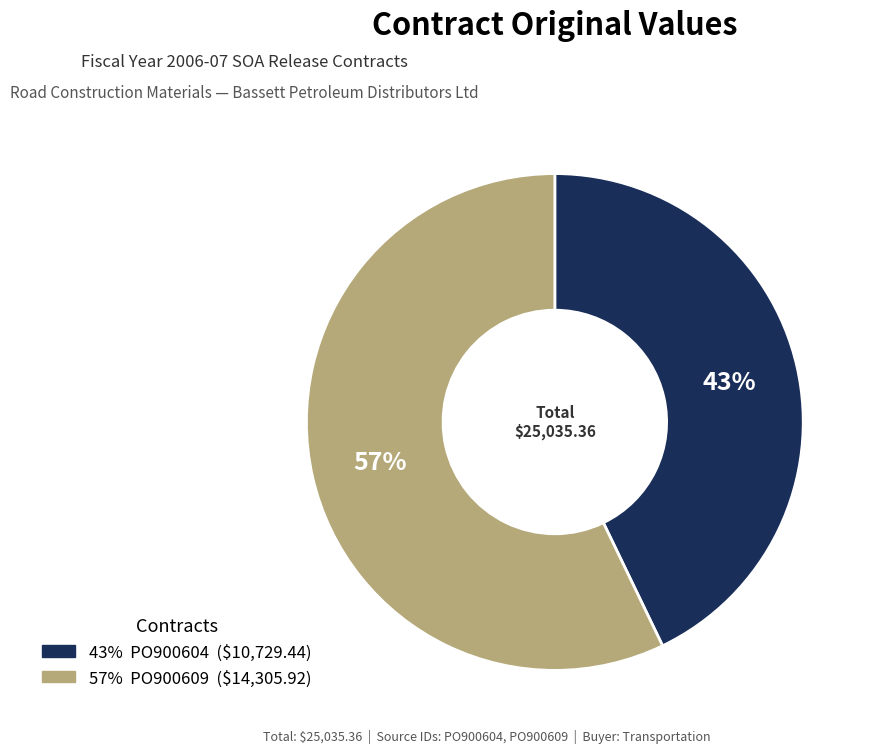

Is there any slice that represents more than half of the pie?

Yes